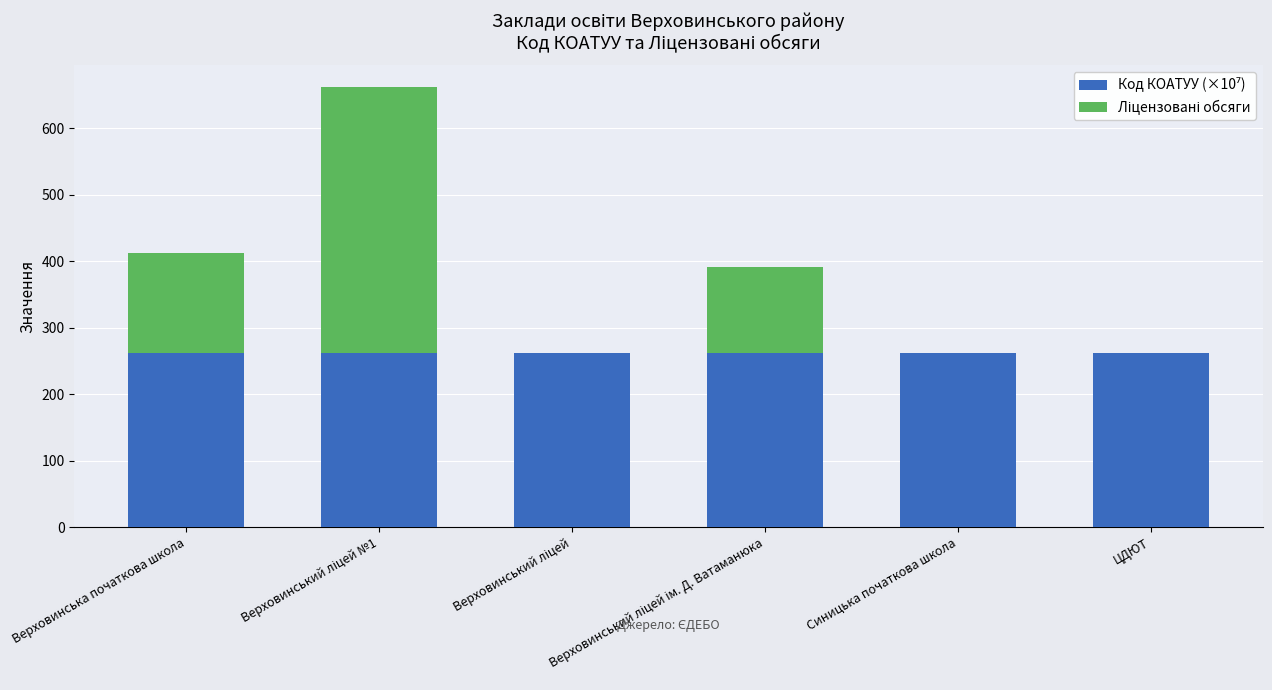

Are the bars grouped side by side (vs. stacked)?

No